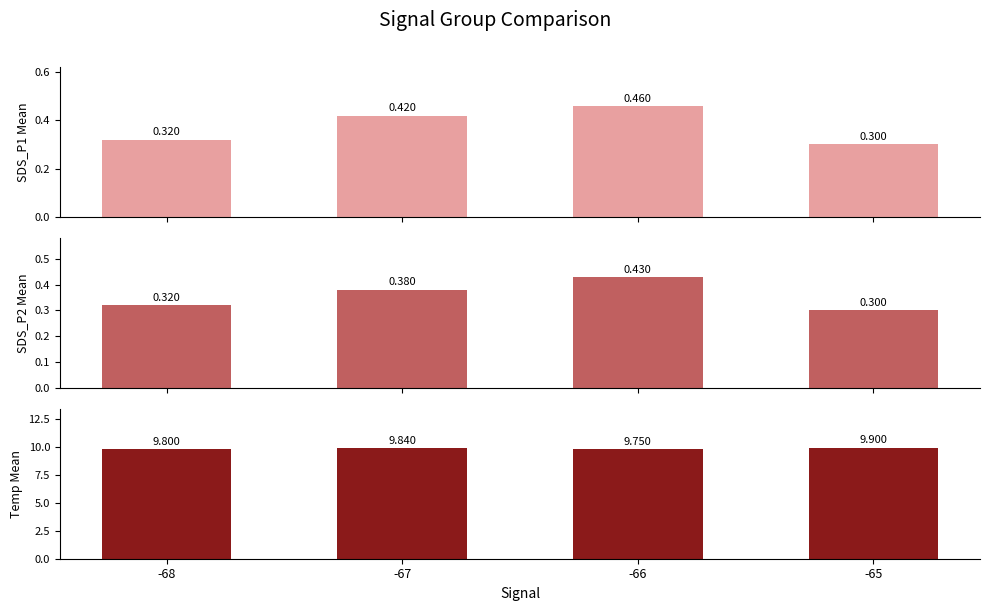

What is the difference between the Temp values at -65 and -66?

0.2